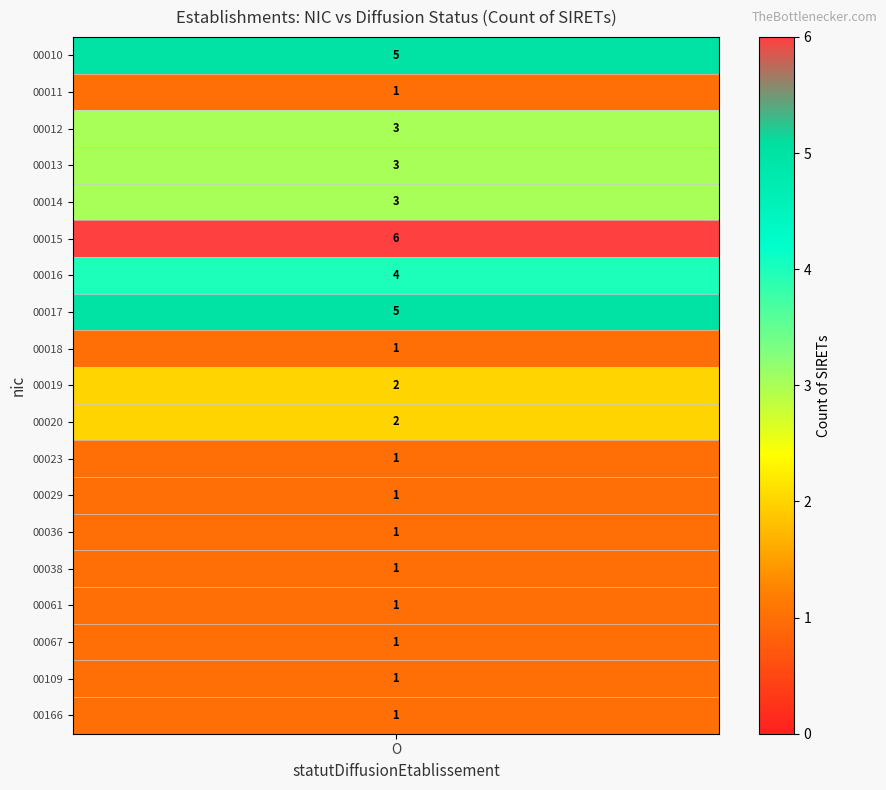

How many series are shown in this chart?

19